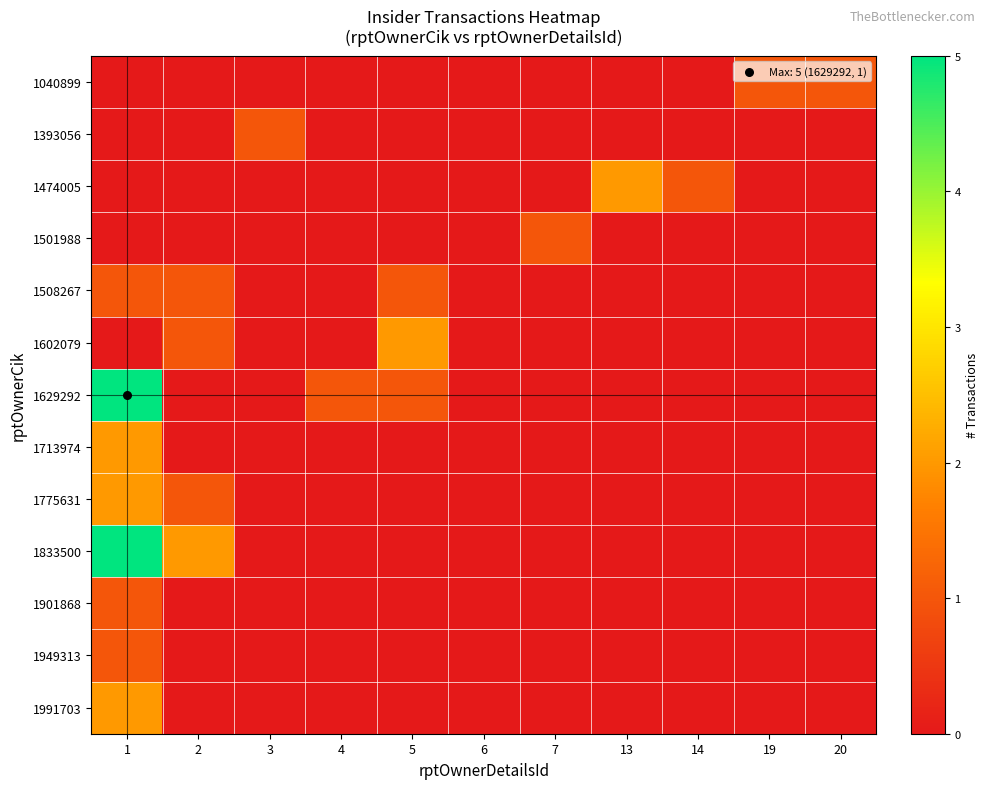

At 5, list the series in order from smallest to largest.

1040899, 1393056, 1474005, 1501988, 1713974, 1775631, 1833500, 1901868, 1949313, 1991703, 1508267, 1629292, 1602079